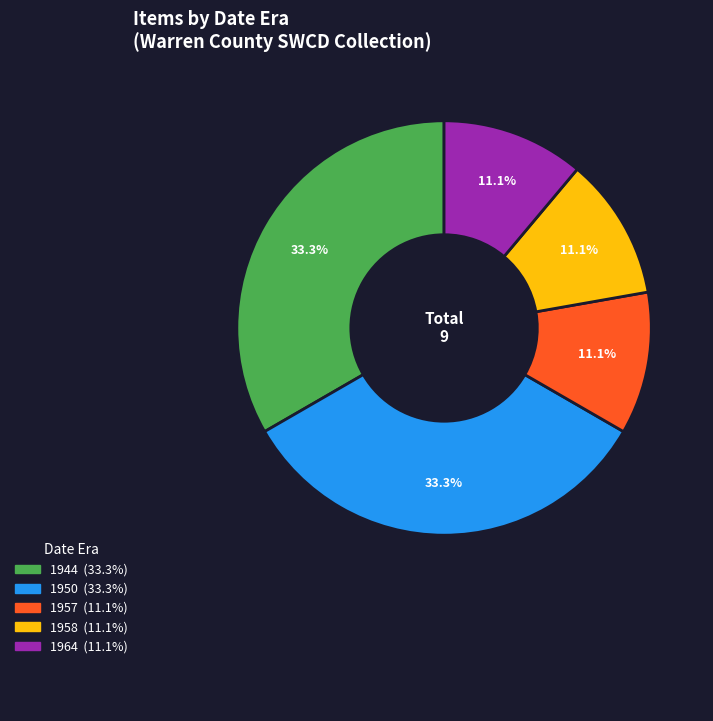

Is there any slice that represents more than half of the pie?

No